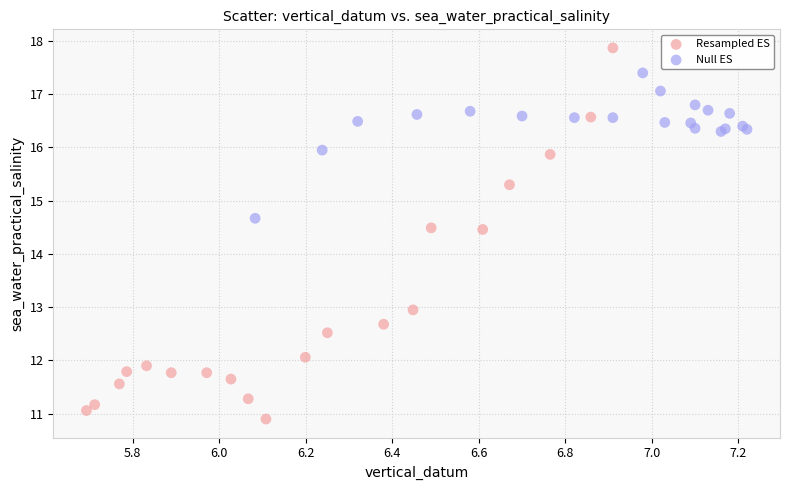

Which series reaches the maximum Y coordinate?

Resampled ES